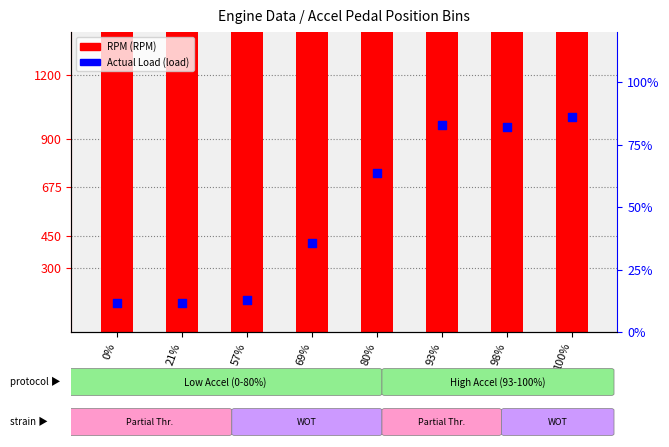

Which series has the largest Y range (max minus min)?

RPM (RPM)